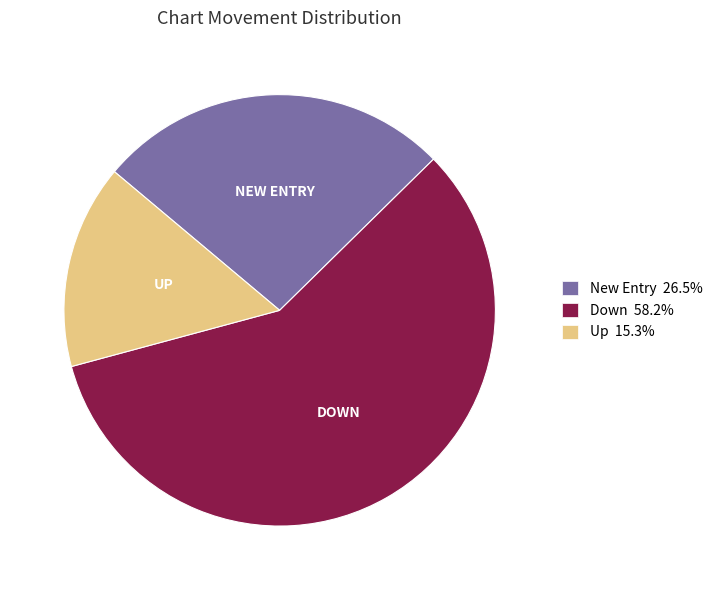

Approximately how many times larger is the value at New Entry 26.5% compared to Up 15.3%?

1.7